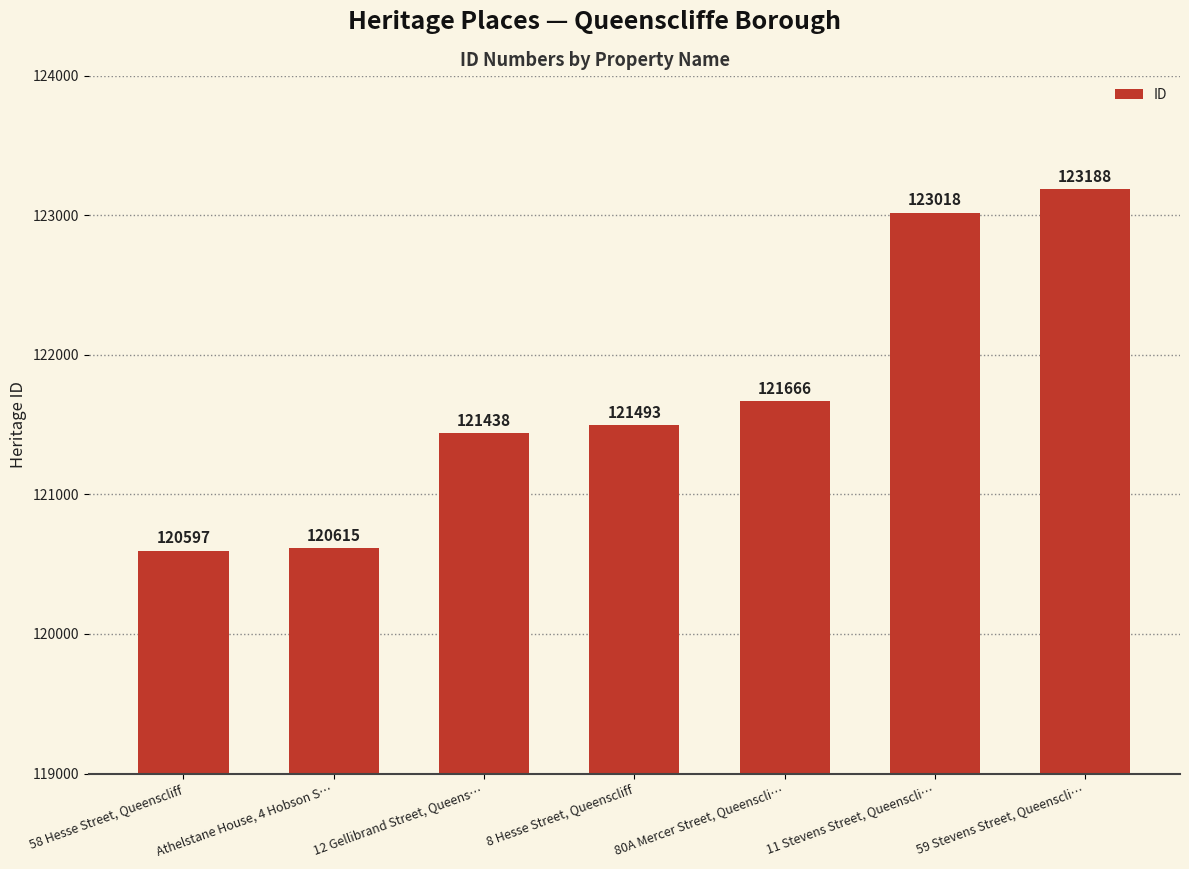

Which has a higher value, 58 Hesse Street, Queenscliff or 12 Gellibrand Street, Queens…?

12 Gellibrand Street, Queens…